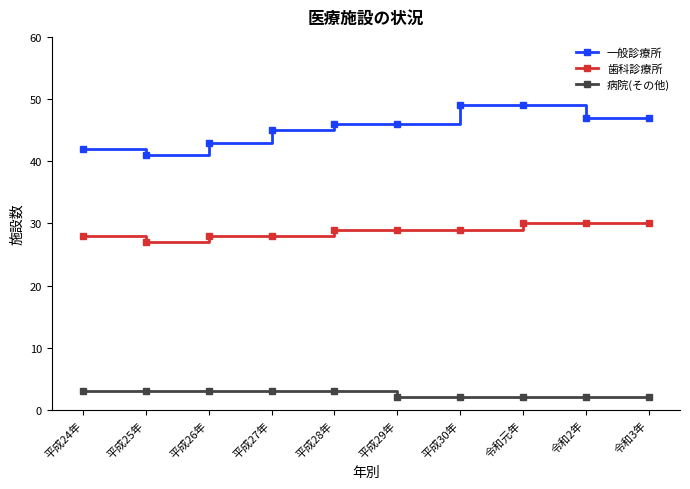

True or false: 病院(その他) and 歯科診療所 intersect in this chart.

False